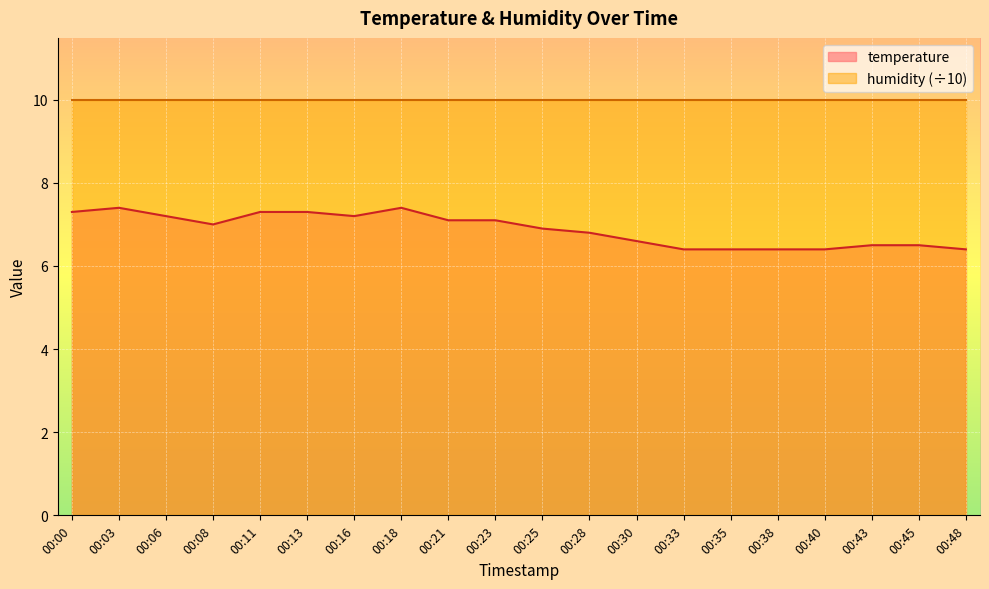

How many lines are shown in the chart?

2